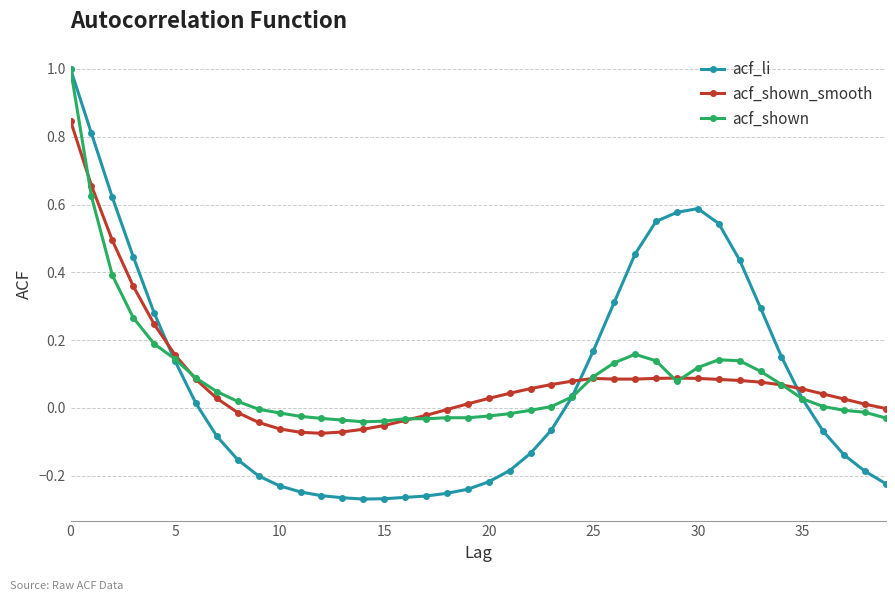

True or false: acf_shown_smooth and acf_li cross at least once.

True